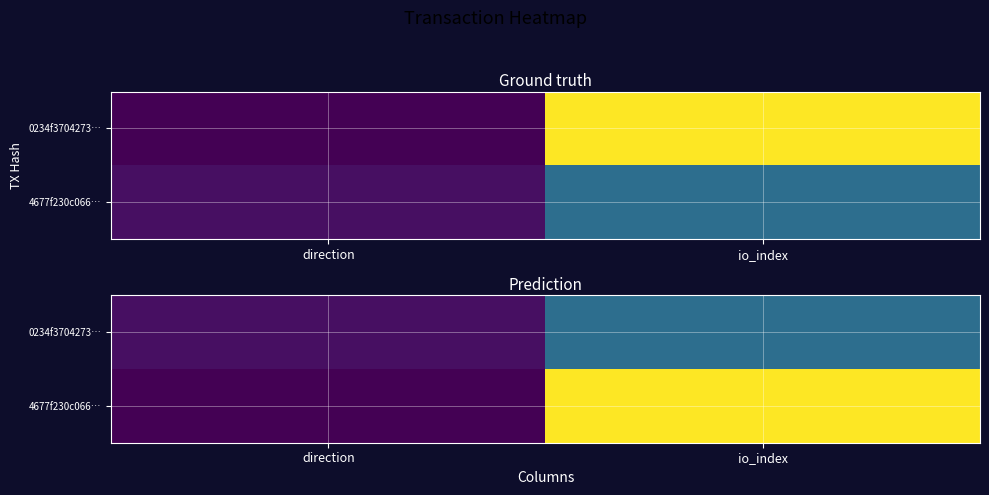

How many values in the 0234f3704273… series are below 16?

1